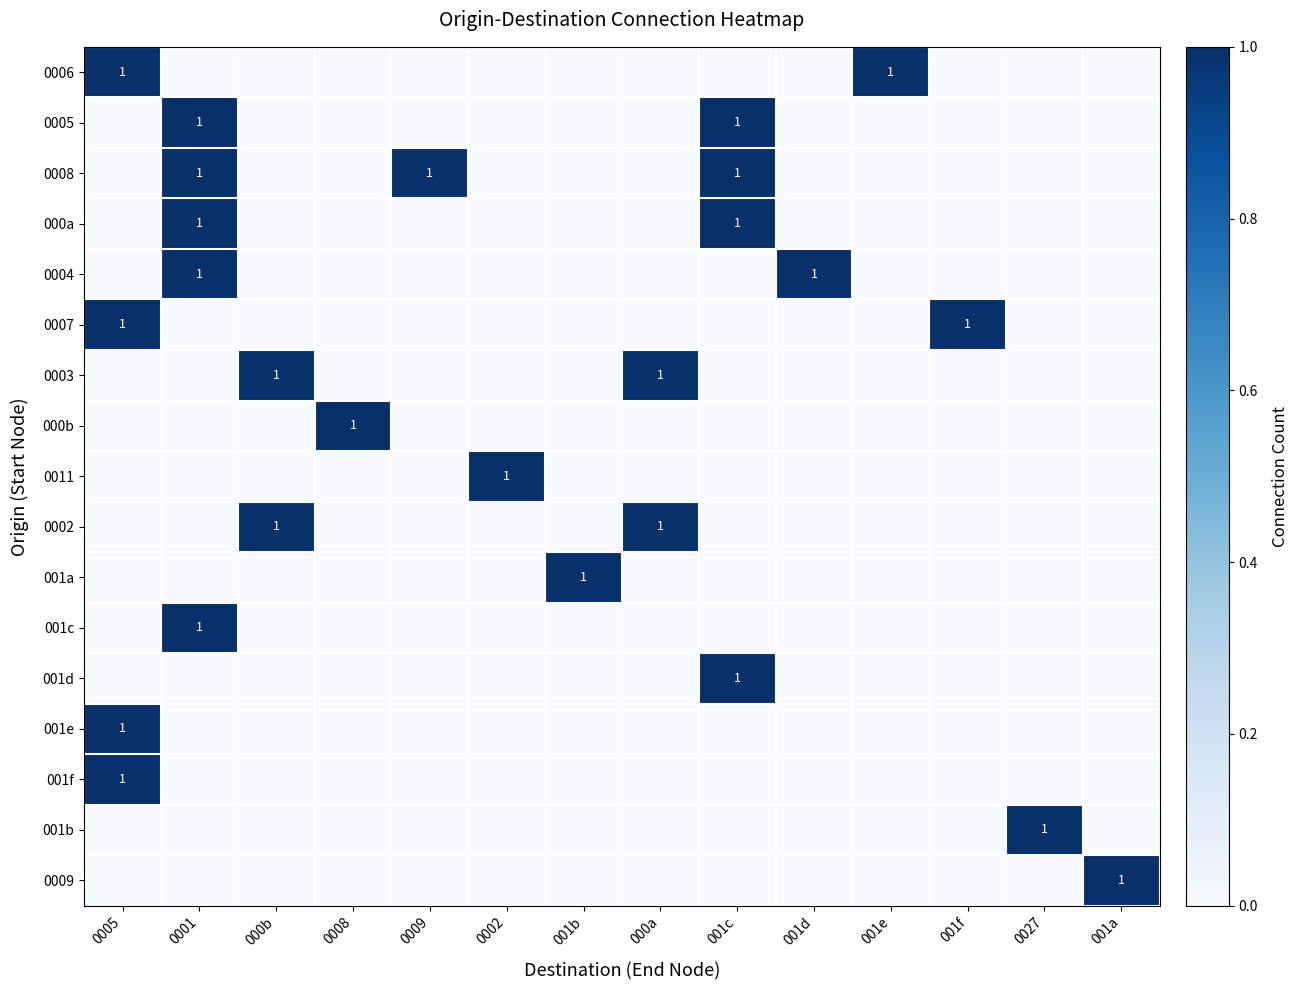

At which category is the sum across all series the highest?

0001